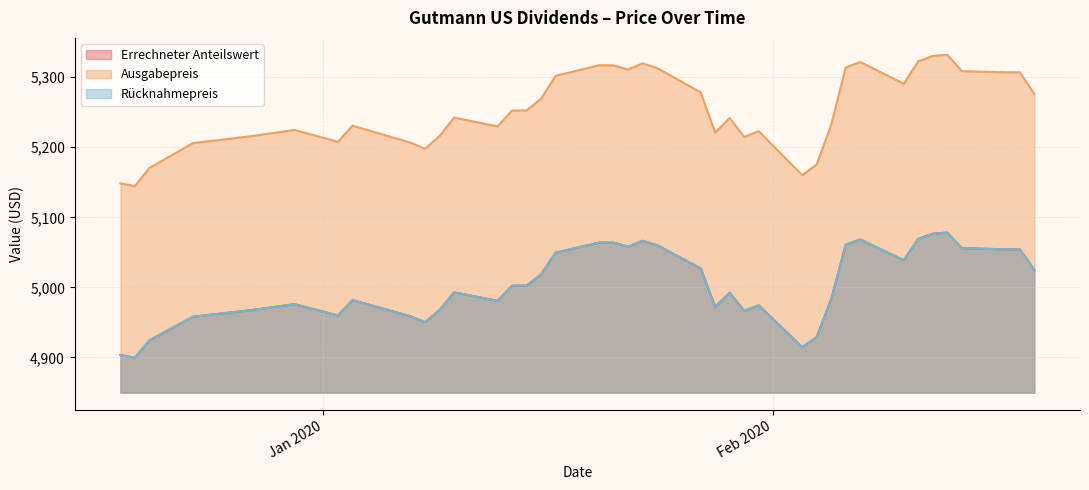

Between 2020-01-27 and 2020-02-12, which series saw the biggest shift?

Ausgabepreis